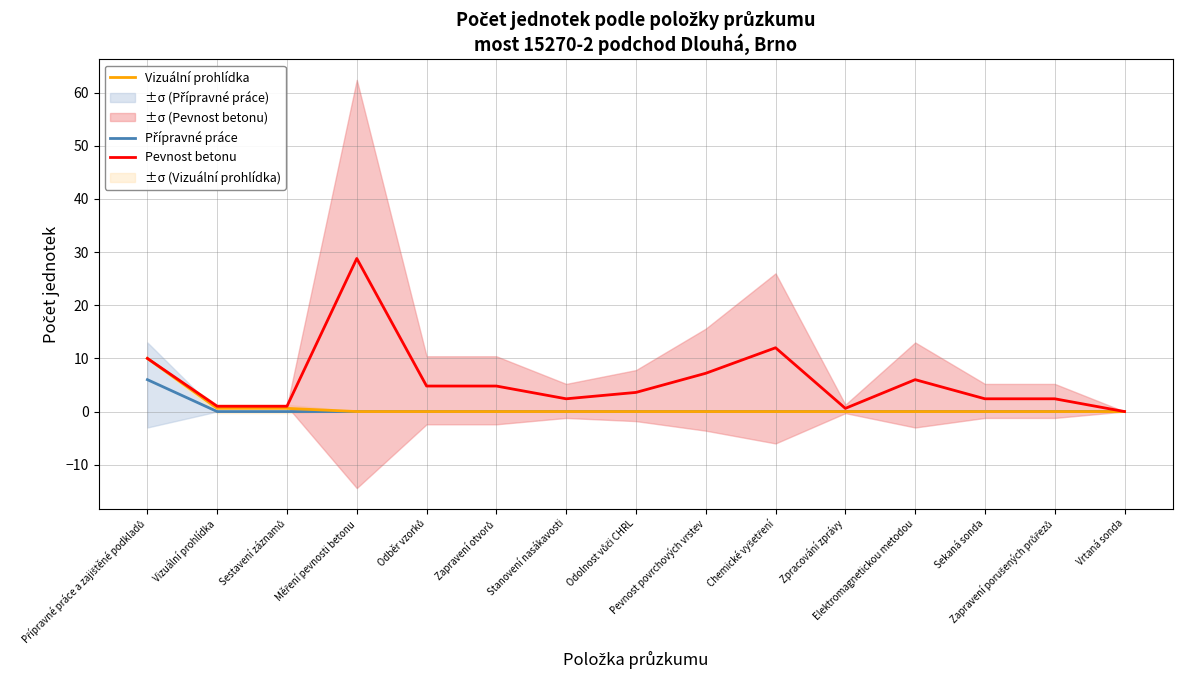

True or false: Přípravné práce and Pevnost betonu cross at least once.

False